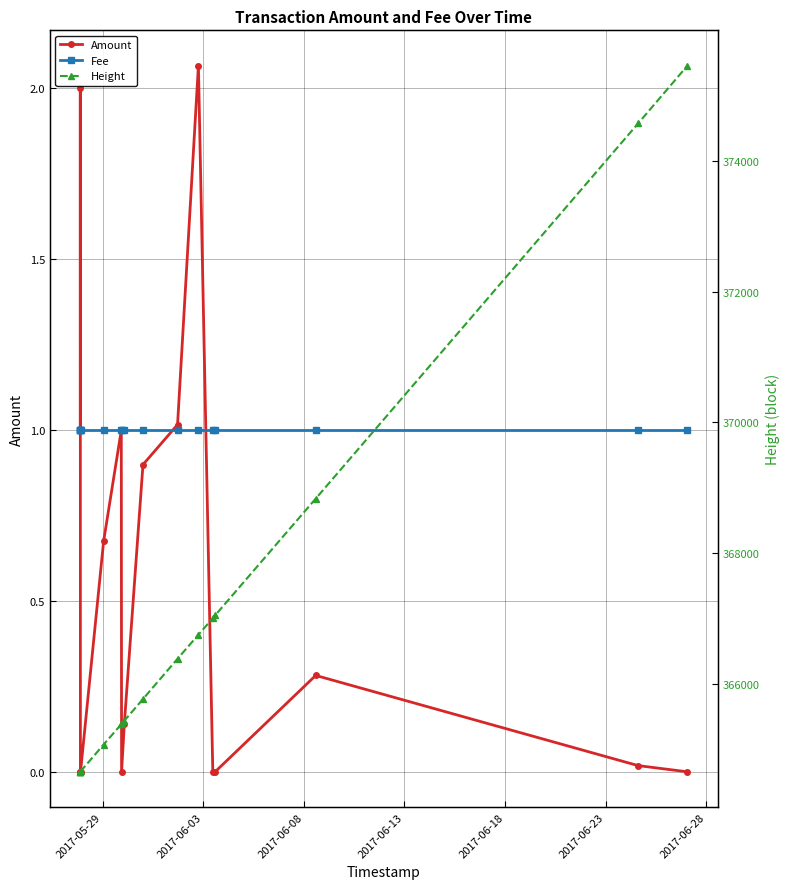

The value of Fee at 2017-06-13 is 1.0. True or false?

True